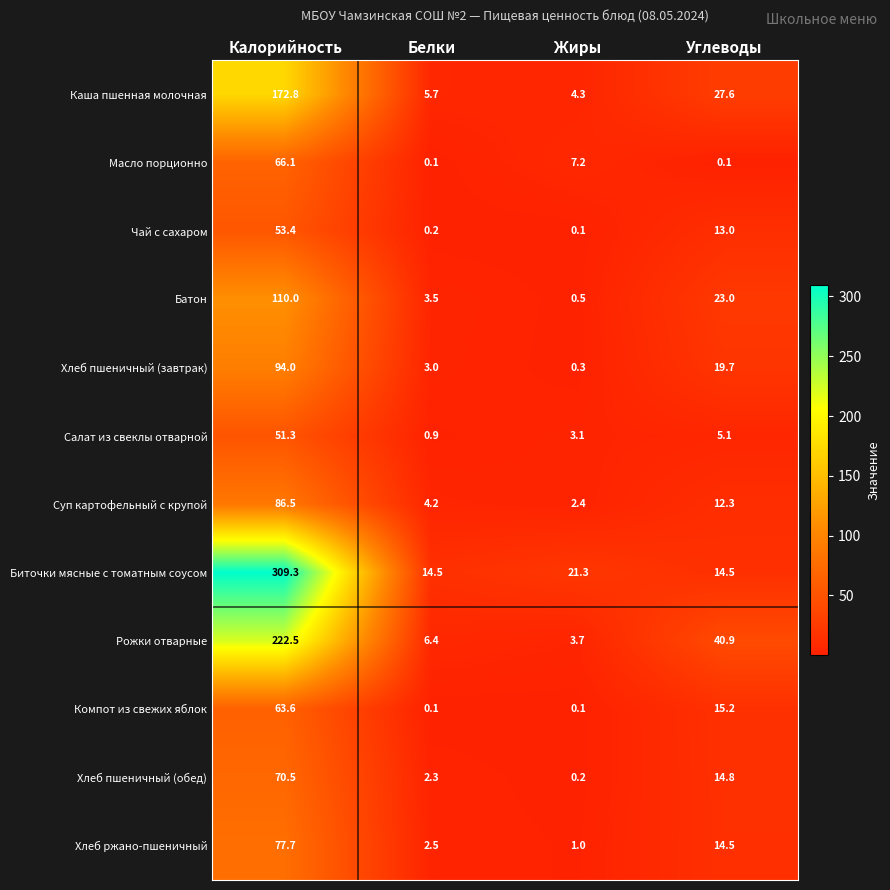

The value of Компот из свежих яблок at Углеводы is 8.1. True or false?

False